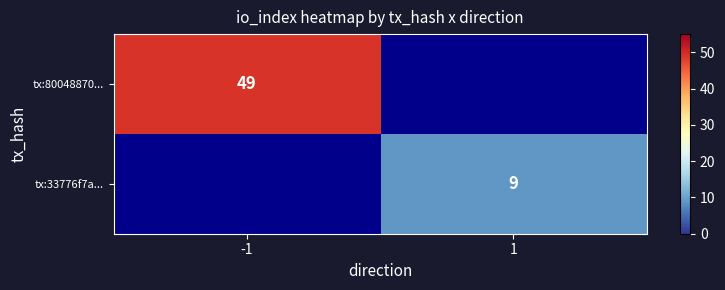

At which category does the chart reach its peak across all series?

-1